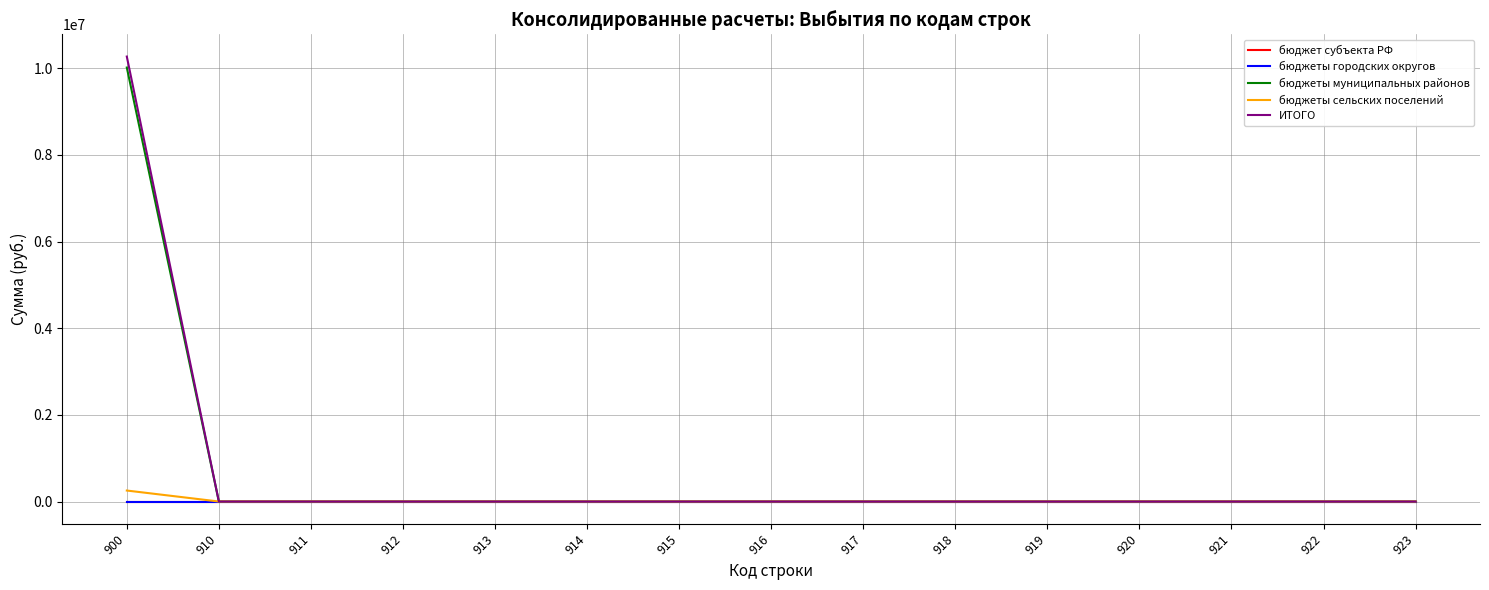

Does the chart have visible grid lines?

Yes